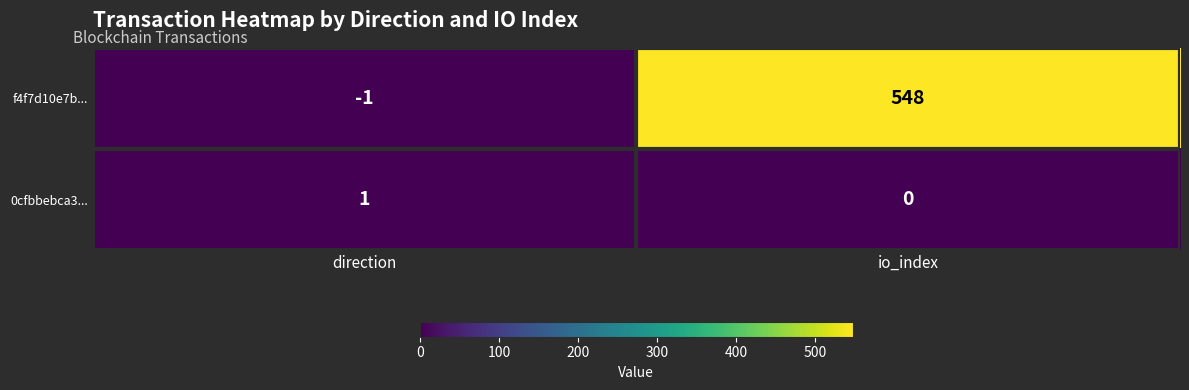

At which label is f4f7d10e7b... closest to 273?

direction